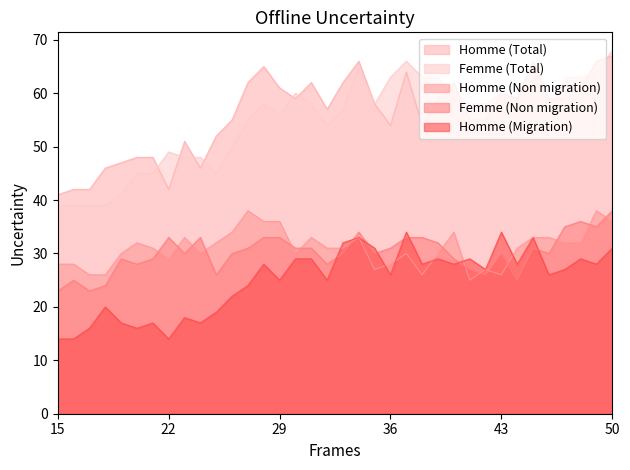

At which label is Femme (Non migration) closest to 30?

23